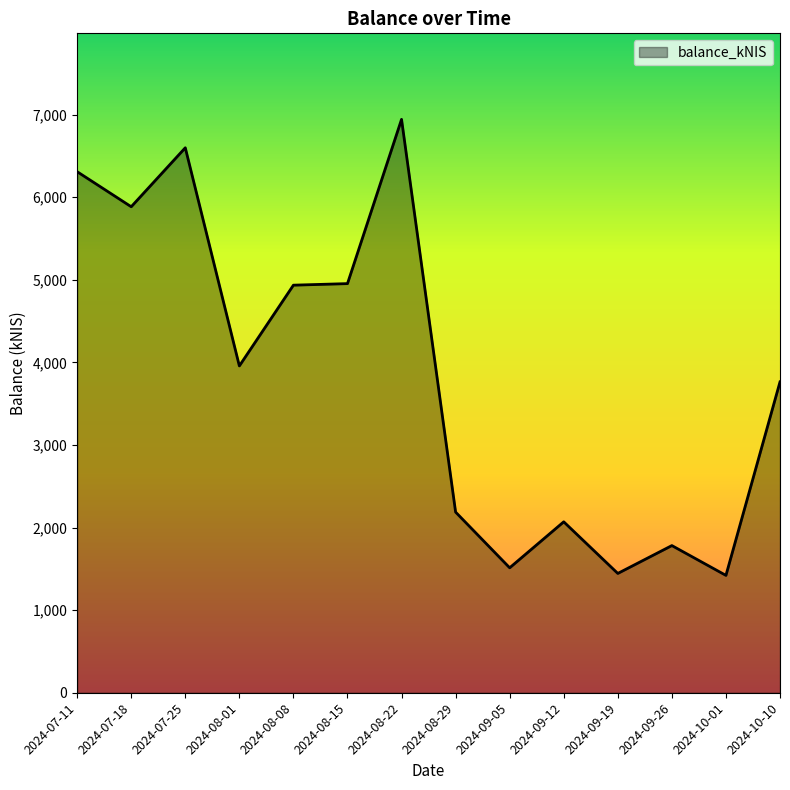

Does the chart display data point markers on the line(s)?

No